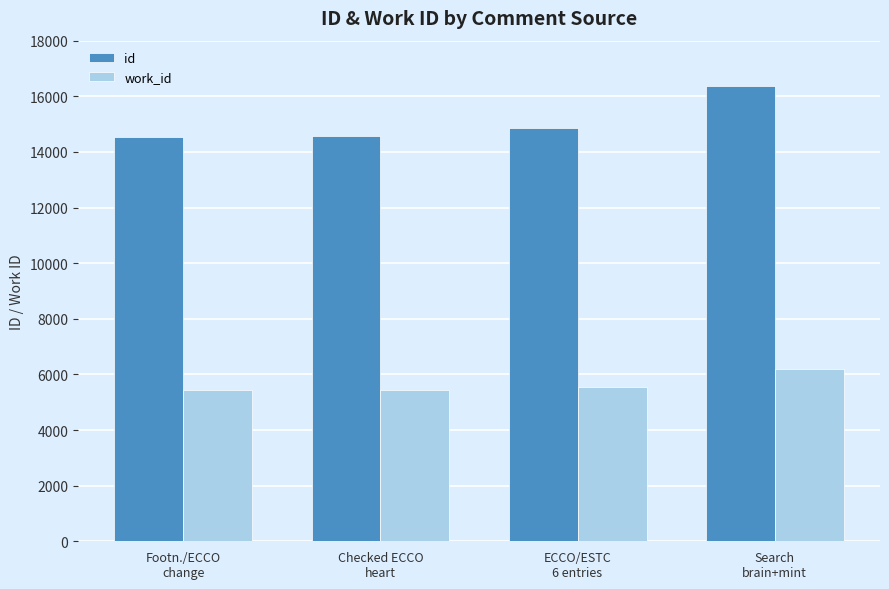

Is the value of work_id at ECCO/ESTC
6 entries greater than the value of id at Search
brain+mint?

No